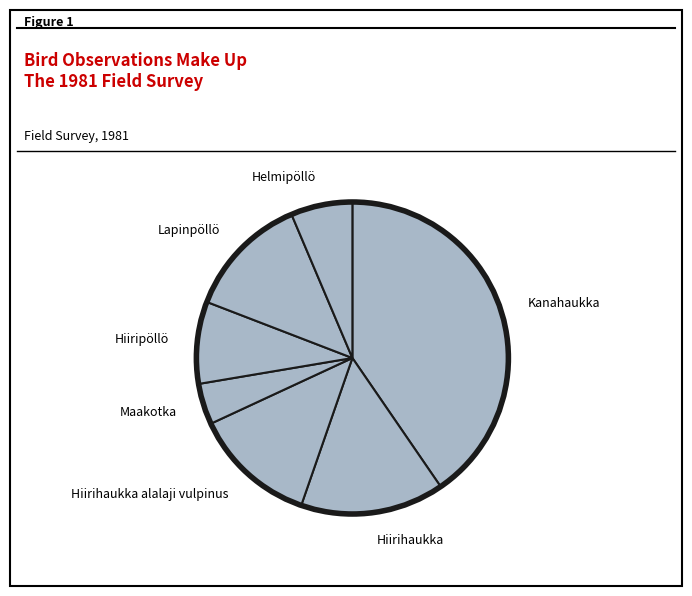

What is the ratio of the value at Hiiripöllö to the value at Lapinpöllö?

0.7